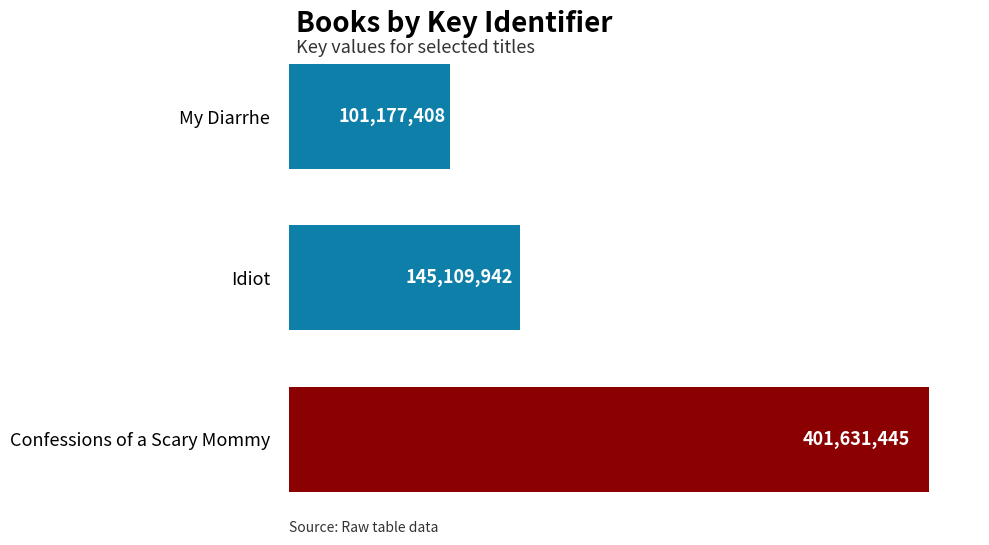

Does the chart contain any negative values?

No